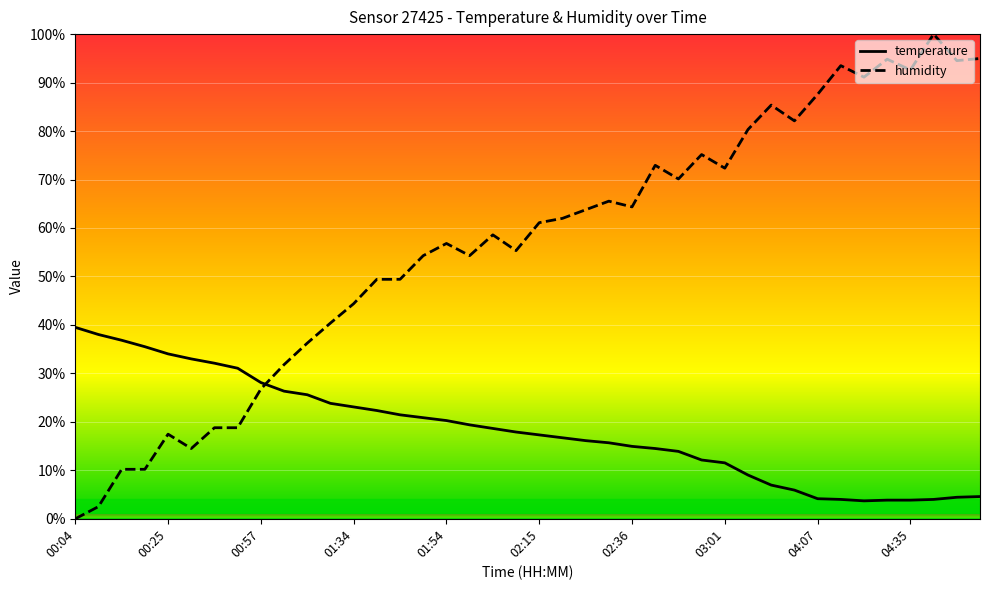

How many series are shown in this chart?

2